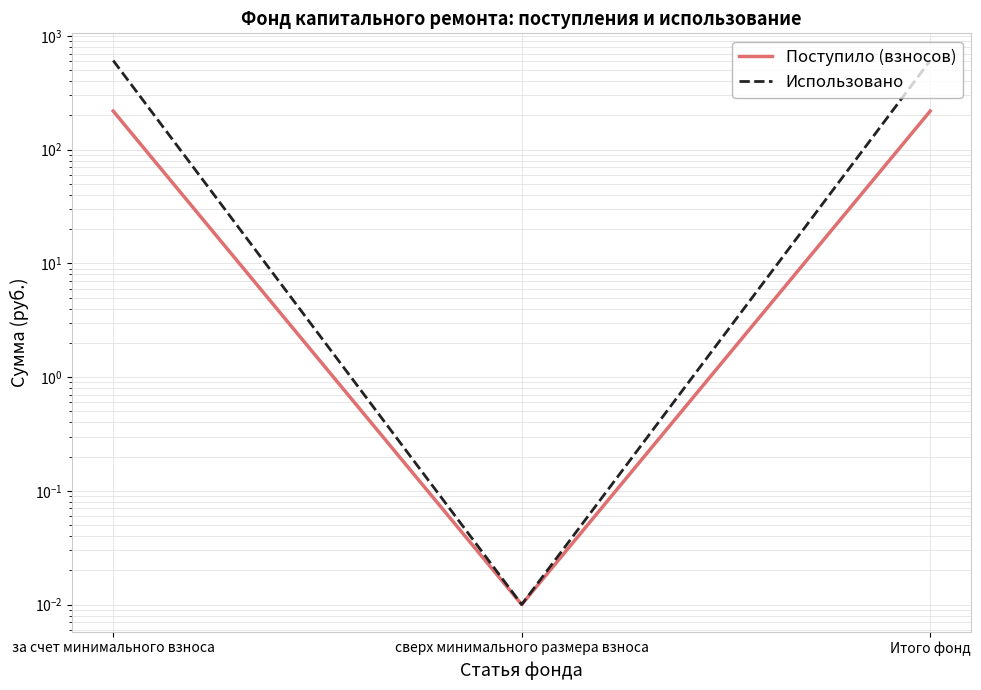

Is it true that Использовано equals 284.6 at за счет минимального взноса?

False